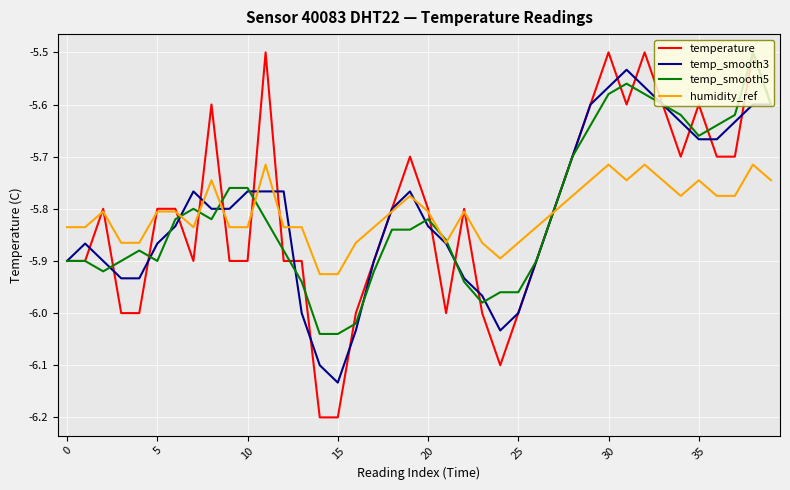

Which series has the largest range (max minus min)?

temperature